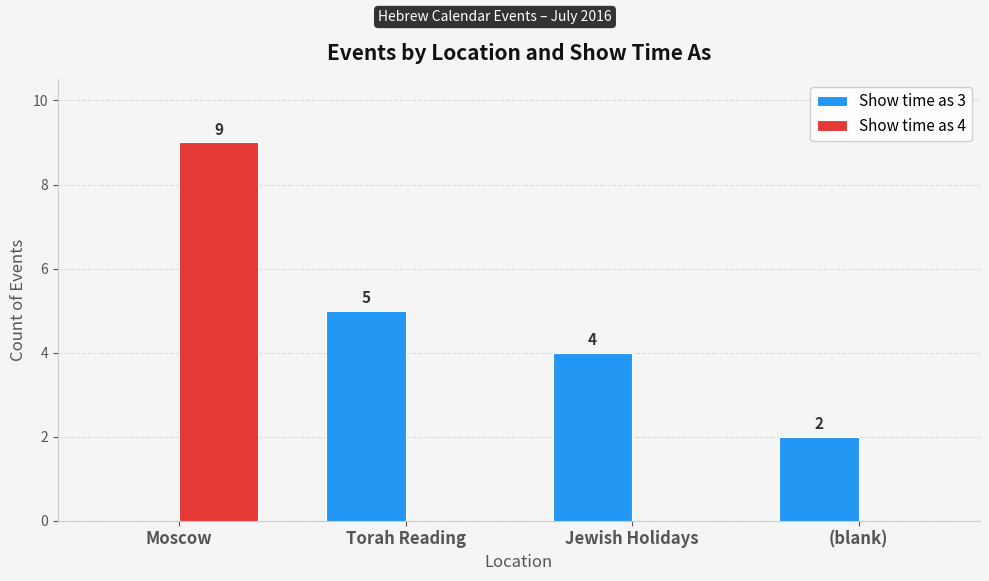

True or false: Show time as 3 has a value of -2 at Moscow.

False